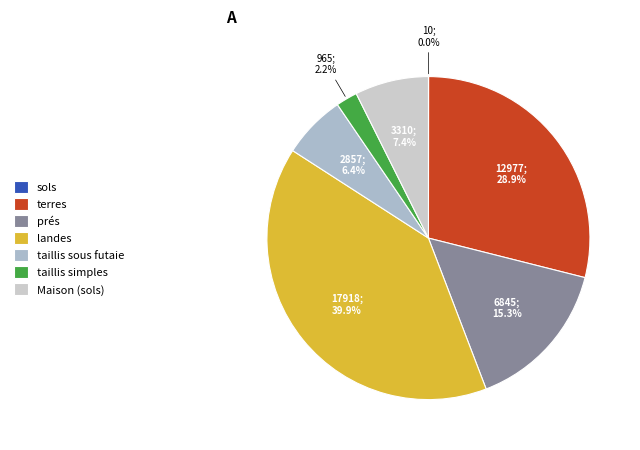

To the nearest percent, what is the difference between the largest and smallest slice percentages?

40%